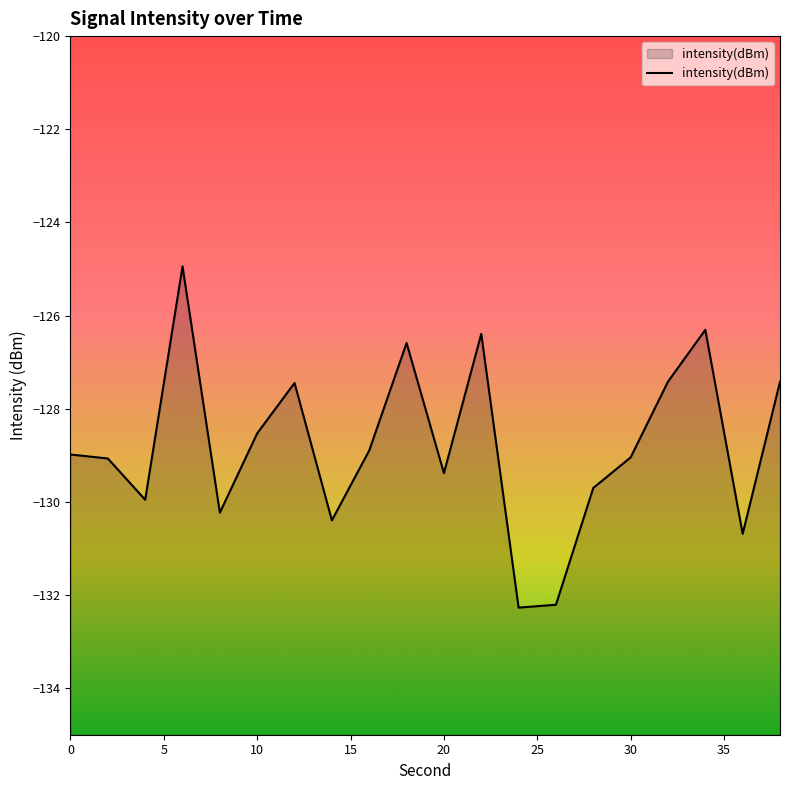

The chart shows a value of -207.4 at 10. True or false?

False